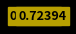

Does any single category account for the majority?

Yes